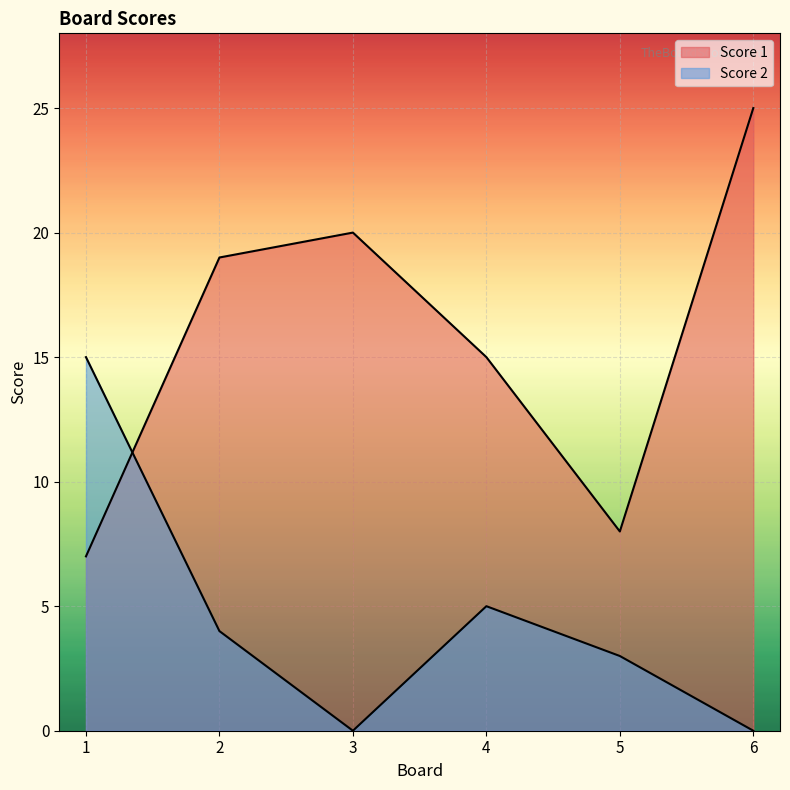

Reading left to right, extract all data points from this chart.

Score 1: 7	19	20	15	8	25
Score 2: 15	4	0	5	3	0